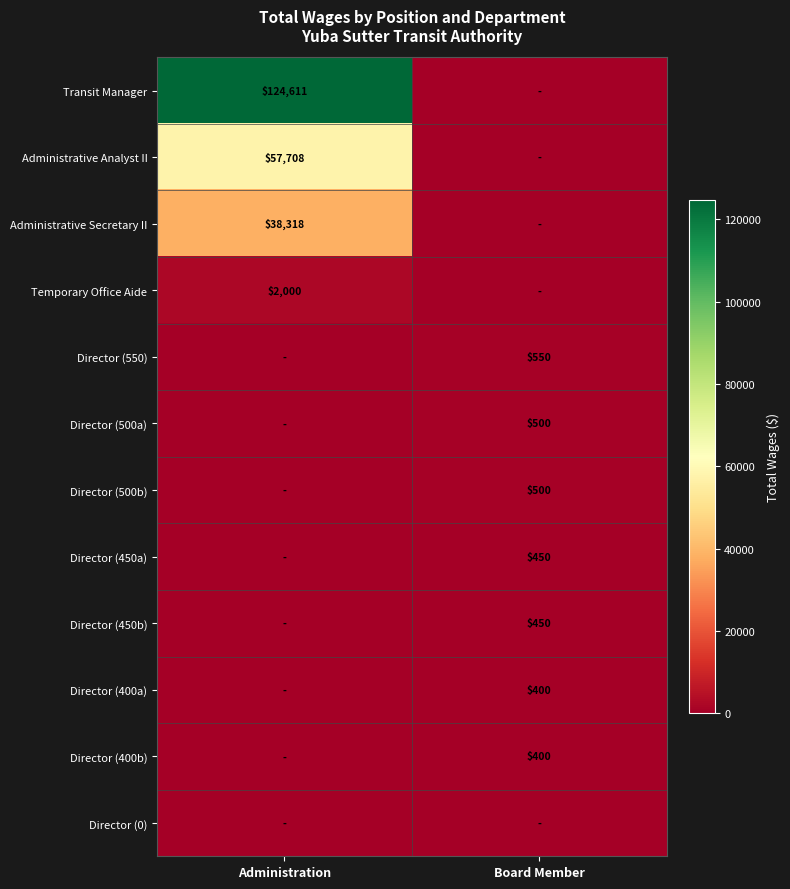

The Director (400b) series shows 218 at Board Member. True or false?

False